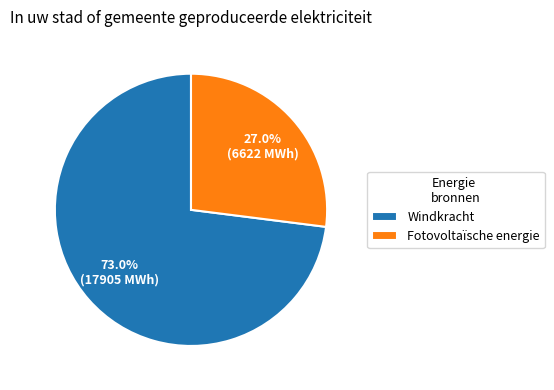

Which has a higher value, Fotovoltaïsche energie or Windkracht?

Windkracht